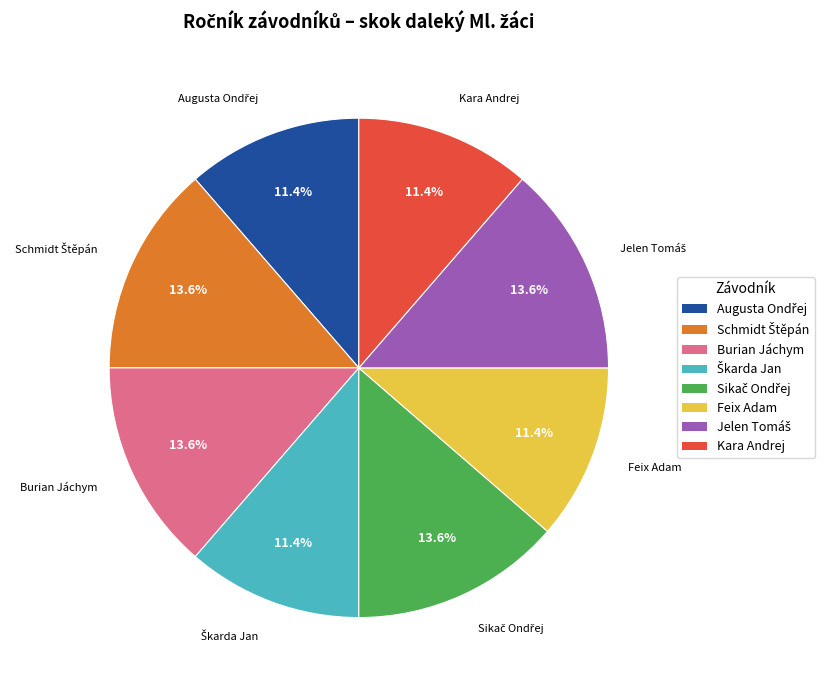

Is there a majority slice in this chart?

No